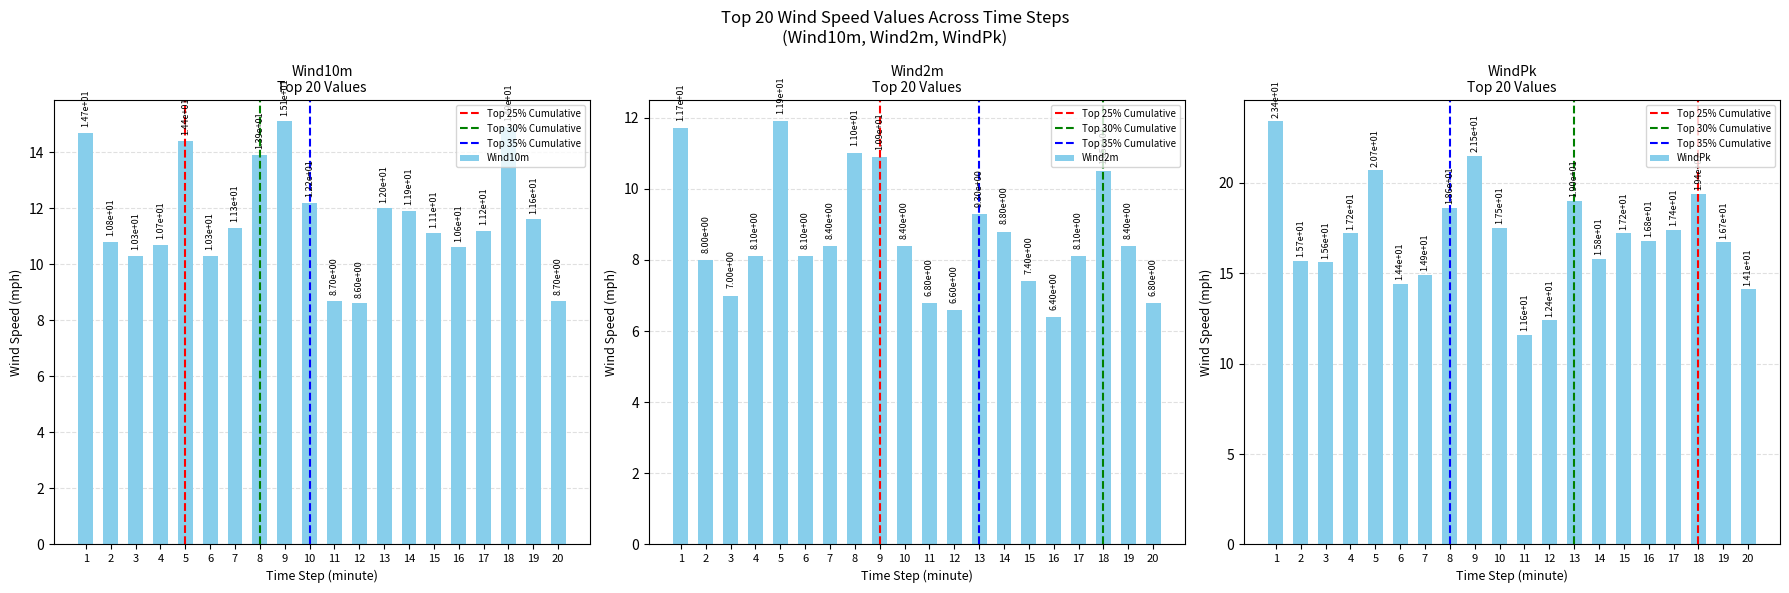

Is it true that Wind2m equals 11.0 at 8?

True